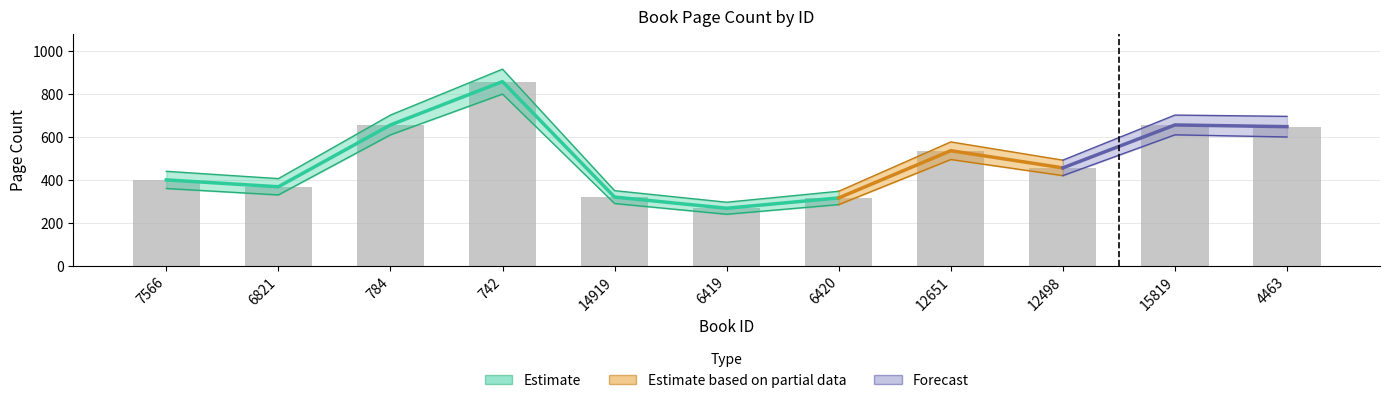

Rank the categories by value from lowest to highest.

6419, 6420, 14919, 6821, 7566, 12498, 12651, 4463, 784, 15819, 742